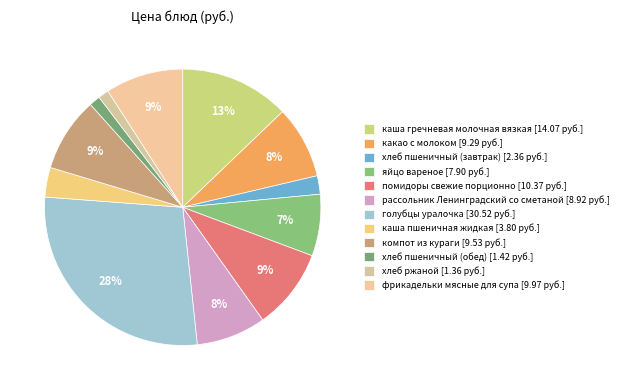

Count the number of slices in the pie.

12